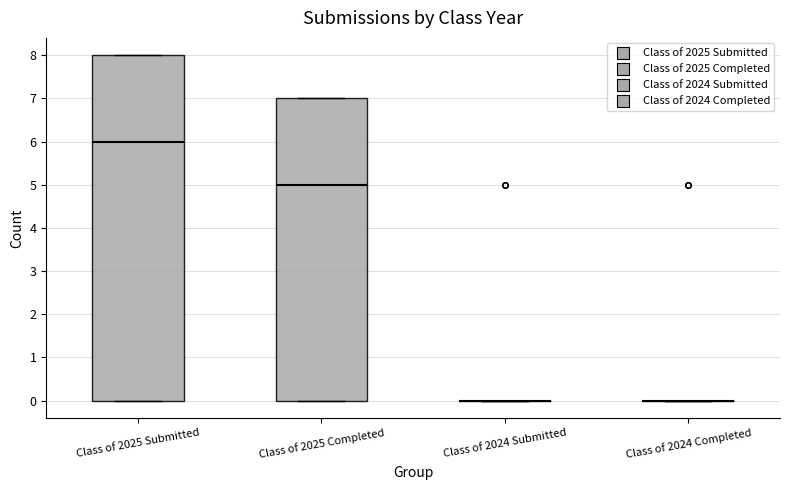

Comparing the boxes themselves (not the whiskers), which one is the tallest?

Class of 2025 Submitted